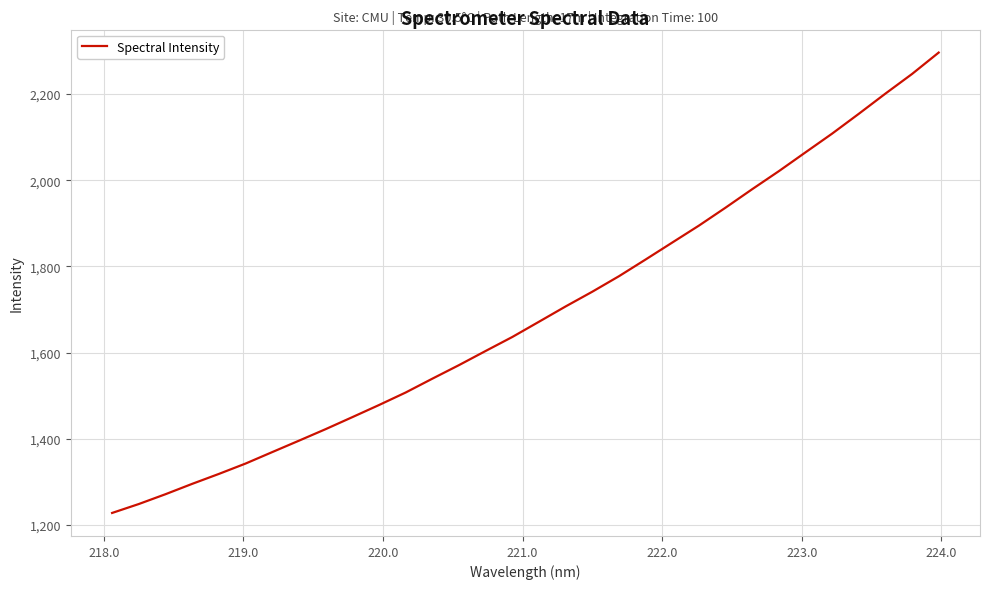

Reading left to right, transcribe all the data shown in this chart.

1227.5	1248.2	1271.0	1295.0	1318.1	1342.1	1368.8	1395.2	1422.0	1449.9	1478.0	1507.1	1539.2	1570.7	1603.6	1636.1	1671.5	1707.0	1741.2	1777.1	1816.0	1855.3	1894.6	1936.3	1979.2	2021.1	2064.8	2108.3	2154.2	2201.1	2246.7	2296.4